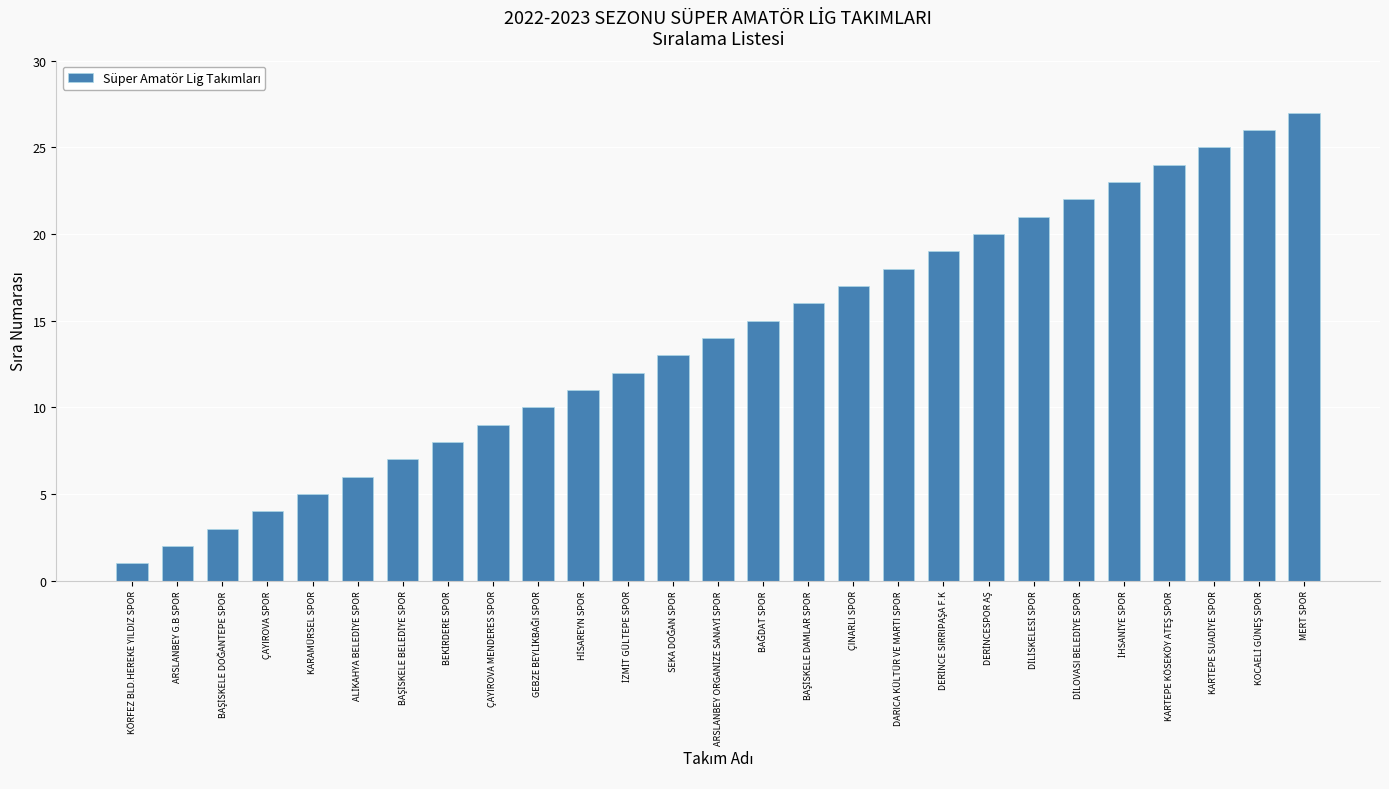

What is the maximum value shown in the chart?

27